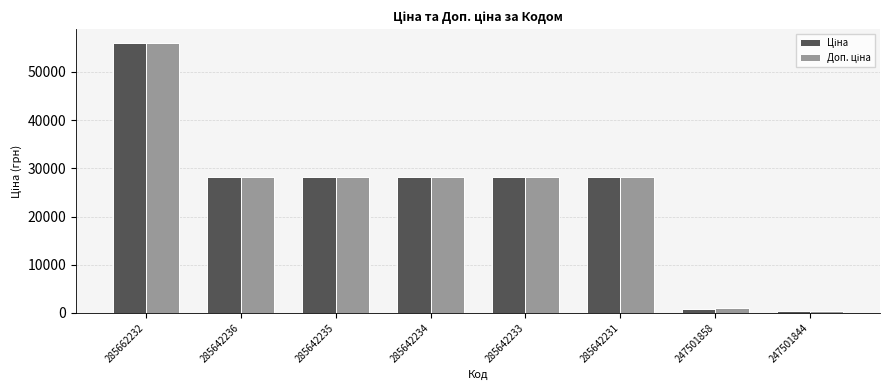

What is the smallest value displayed?

362.5